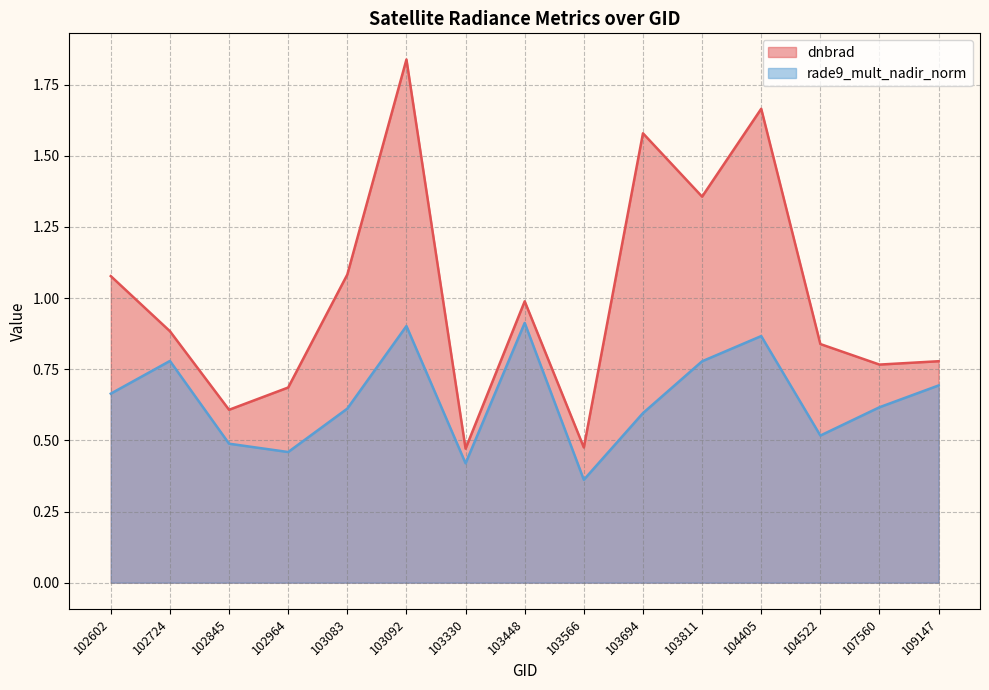

Which category has the lowest value across all series?

103566